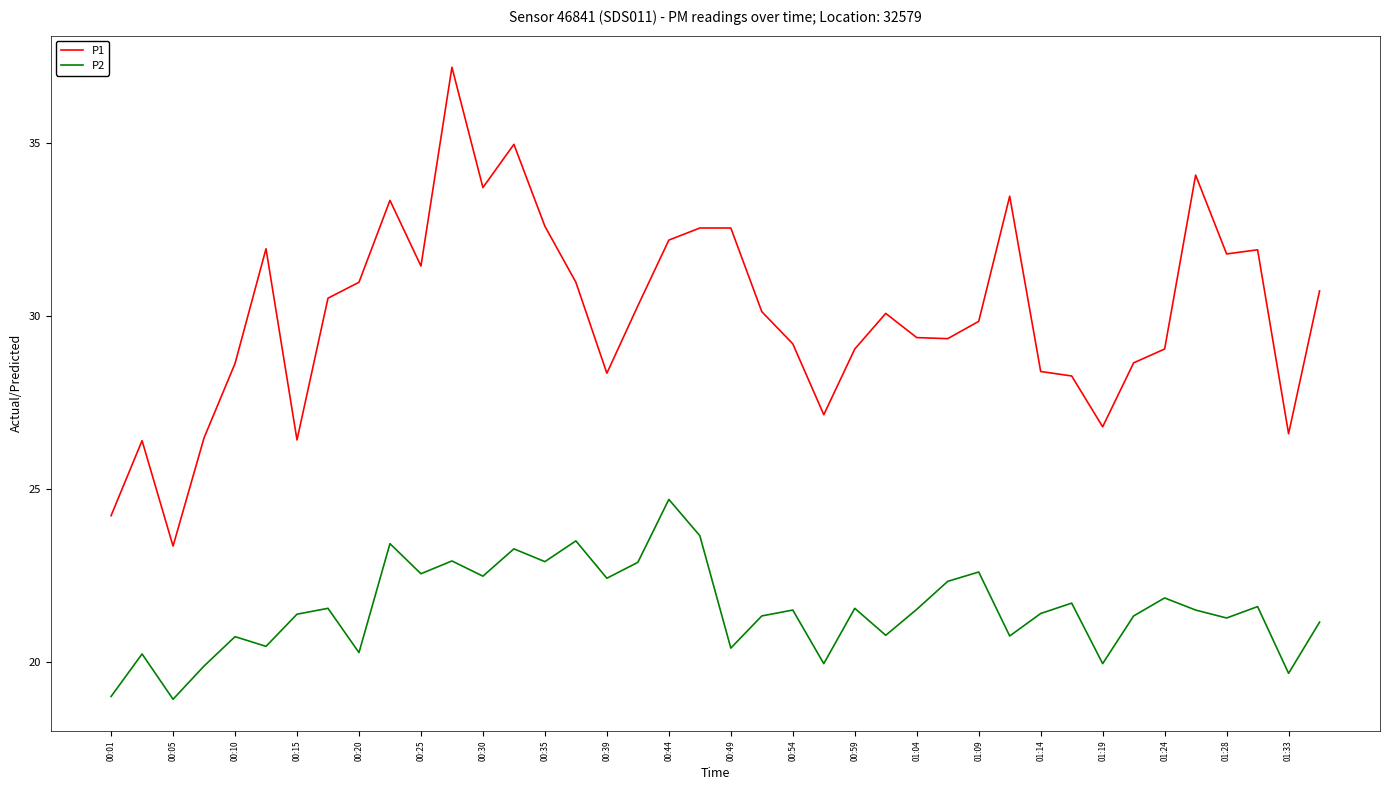

What is the difference between the maximum and minimum values in the P2 series?

5.8